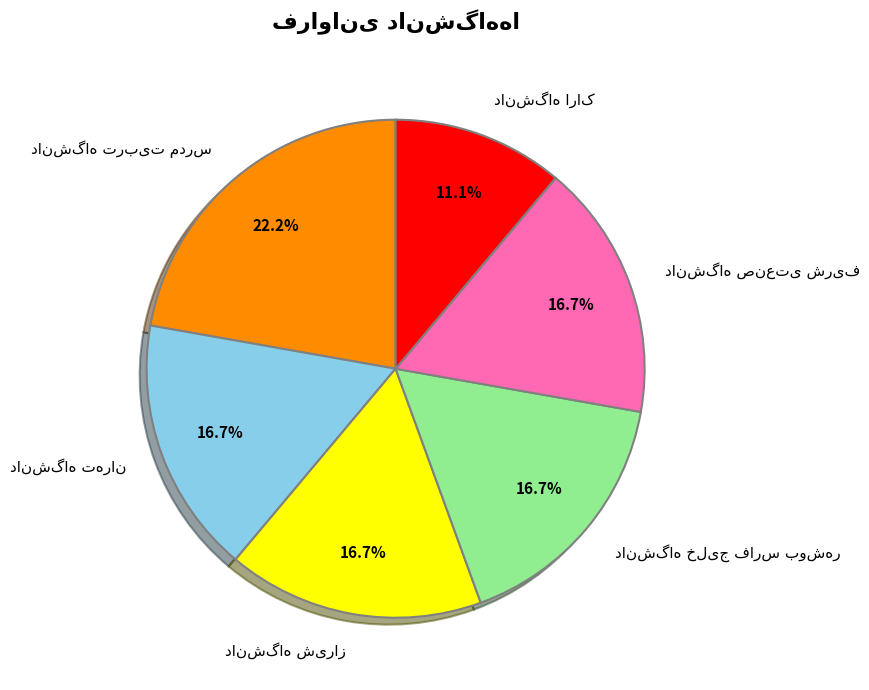

Is there a majority slice in this chart?

No